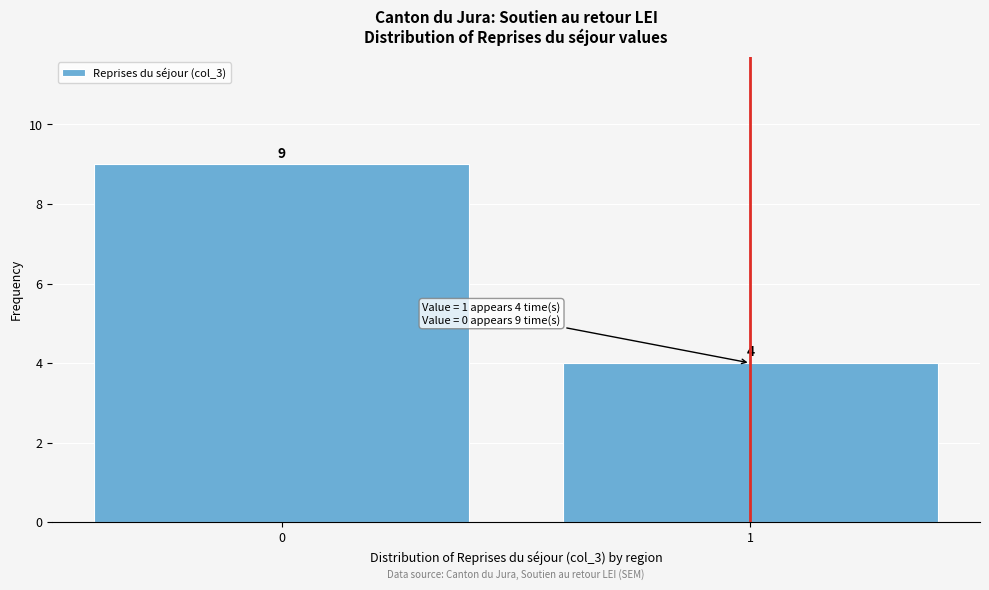

Reading left to right, extract all data points from this chart.

9	4